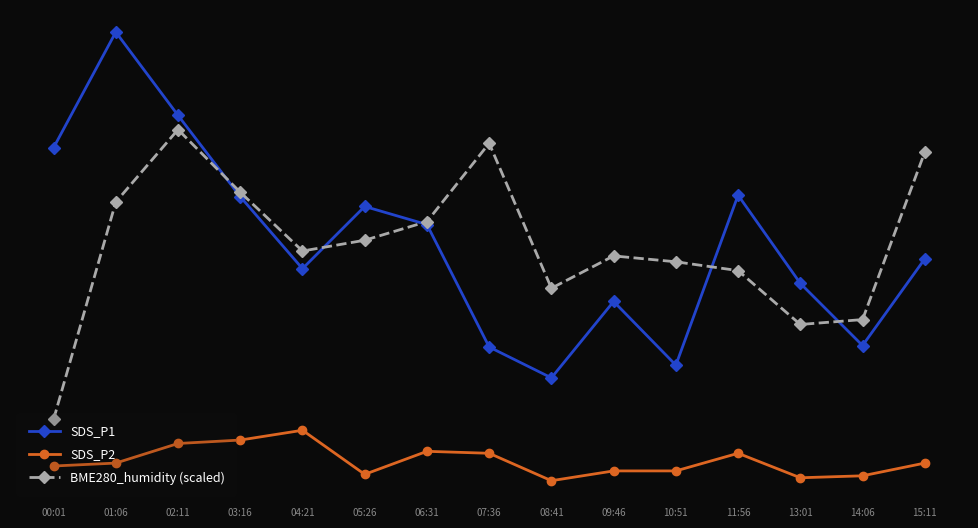

What are all the series names shown in the legend?

SDS_P1, SDS_P2, BME280_humidity (scaled)